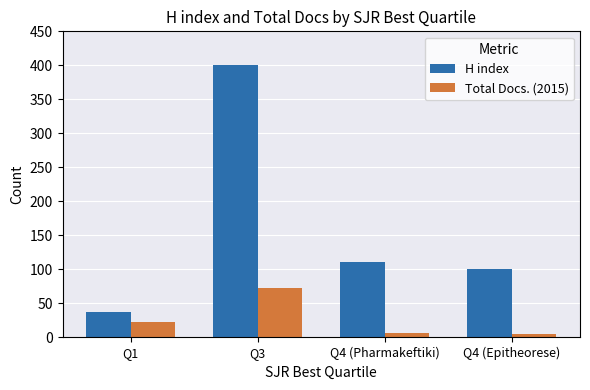

At how many categories does at least one series exceed 186?

1